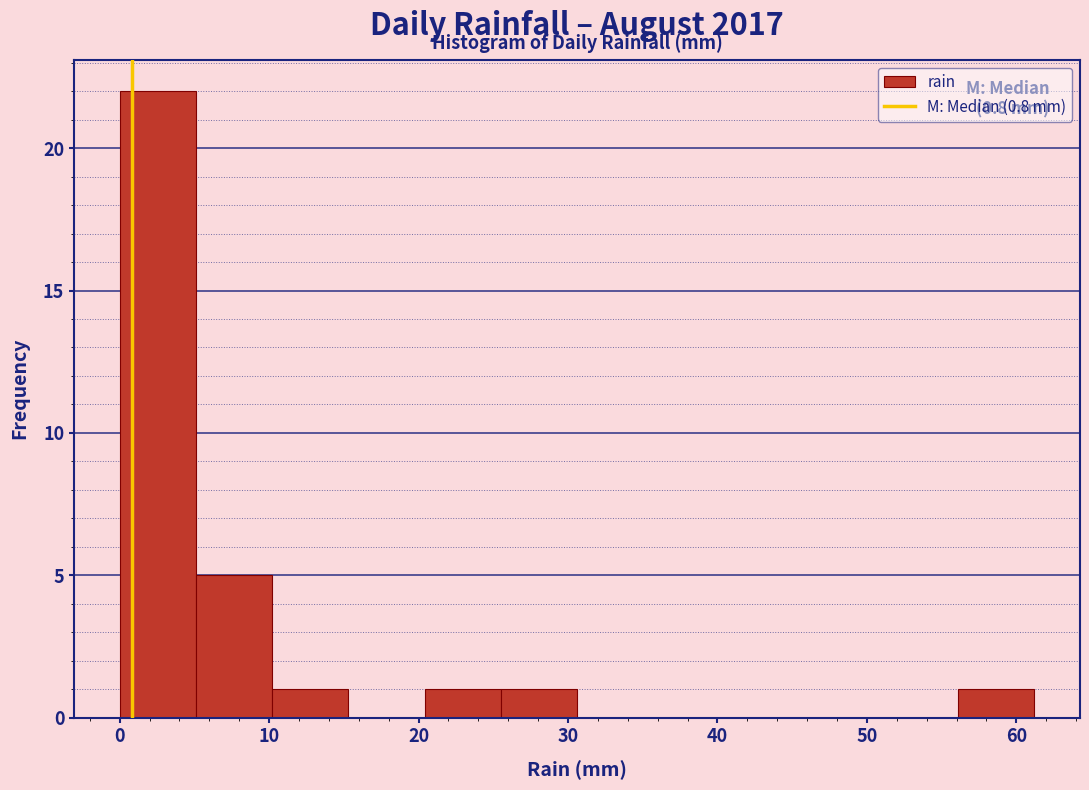

Which range on the x-axis has the tallest bar?

0.0 to 5.1